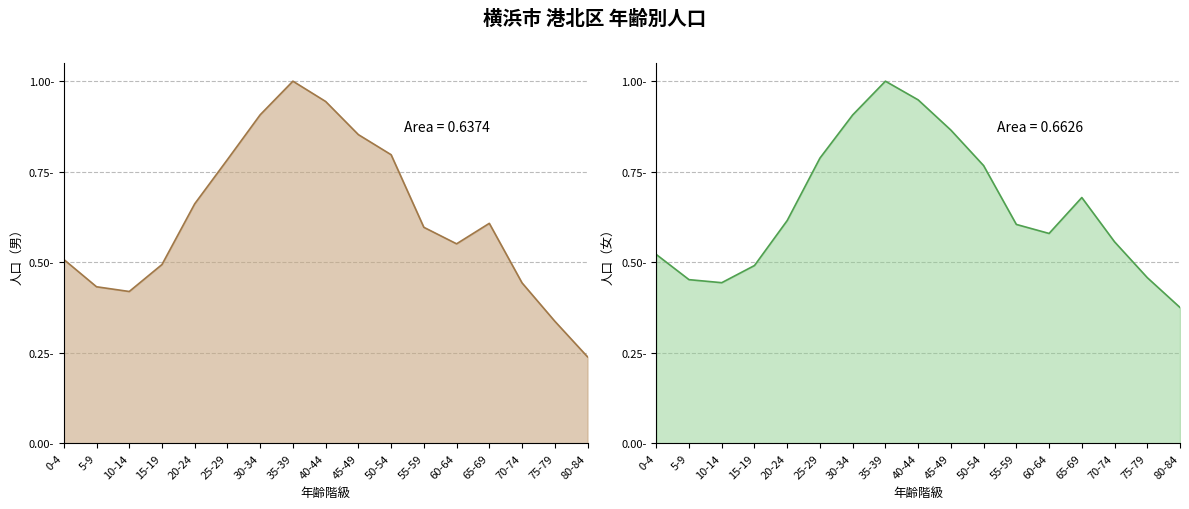

At which label is 総数 closest to 0?

80-84